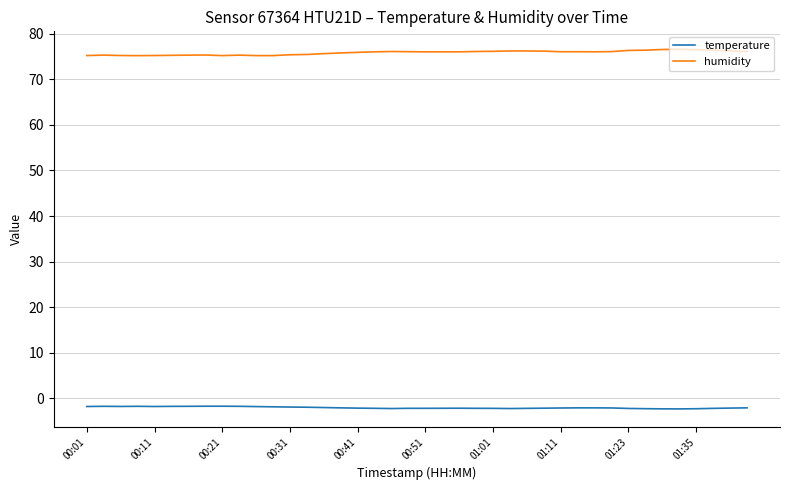

Does the chart have visible grid lines?

Yes